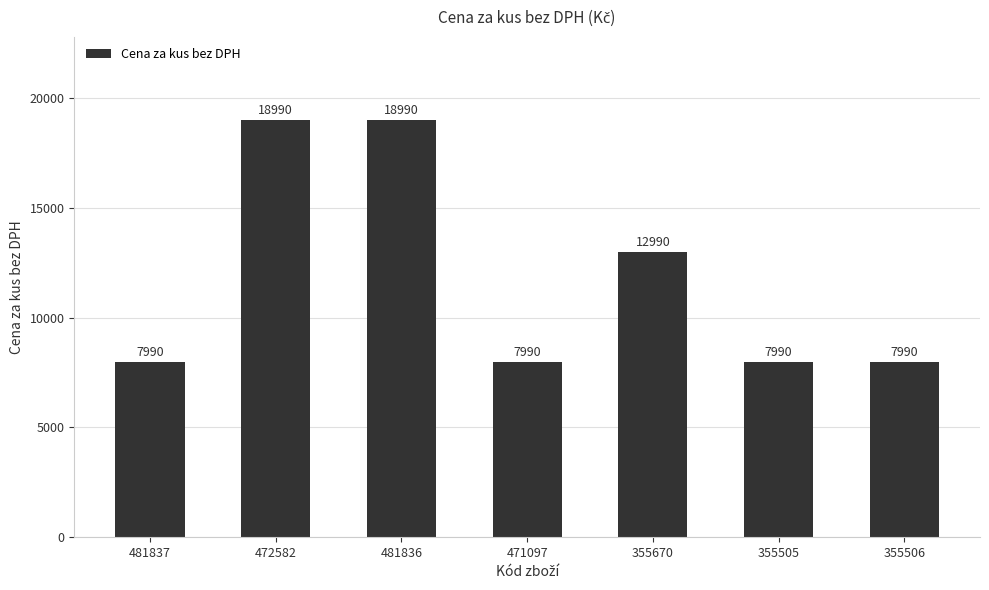

What is the difference between the maximum and minimum values?

11000